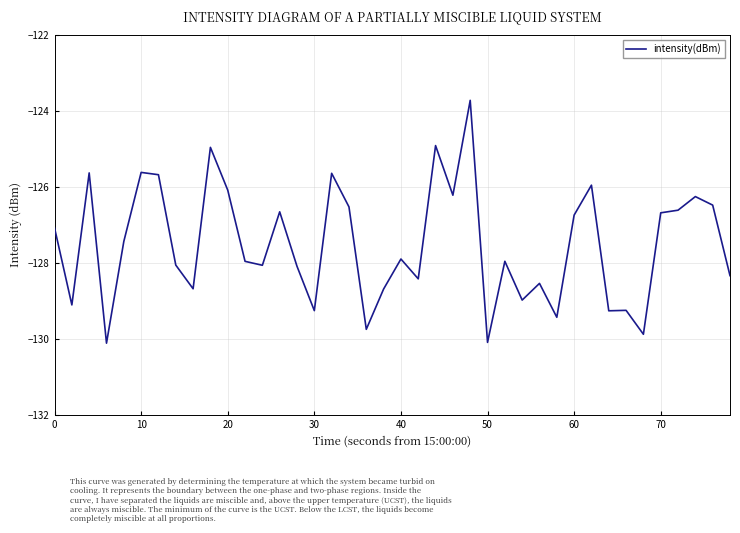

What is the smallest value displayed?

-130.1